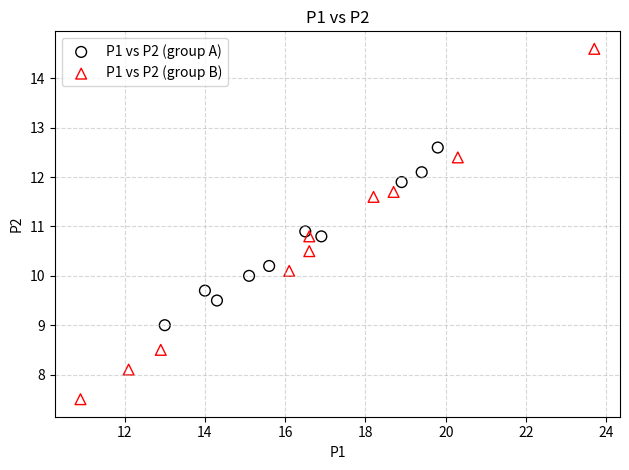

Which series reaches the maximum Y coordinate?

P1 vs P2 (group B)